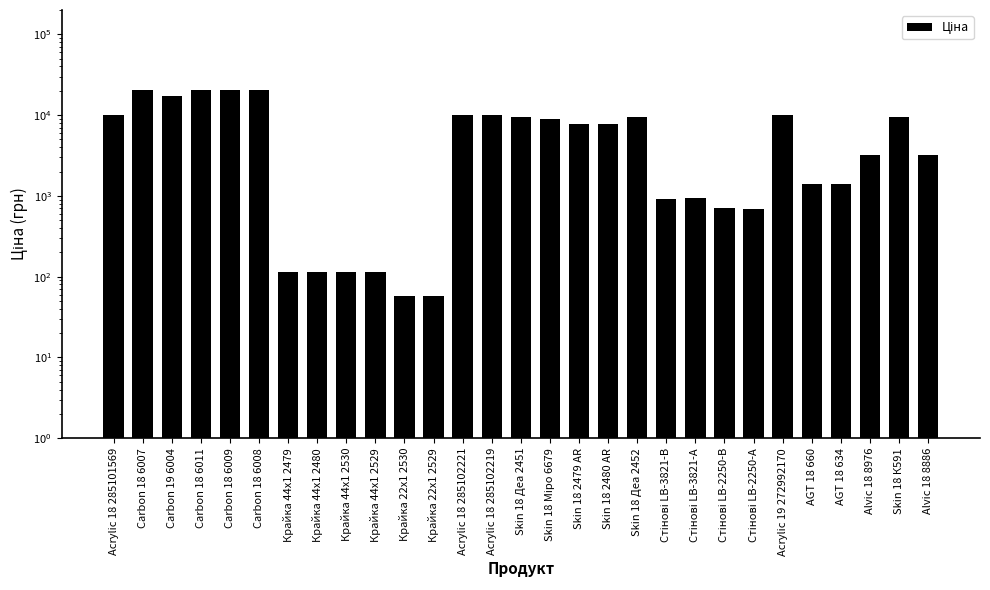

What is the difference between the maximum and minimum values?

20128.3